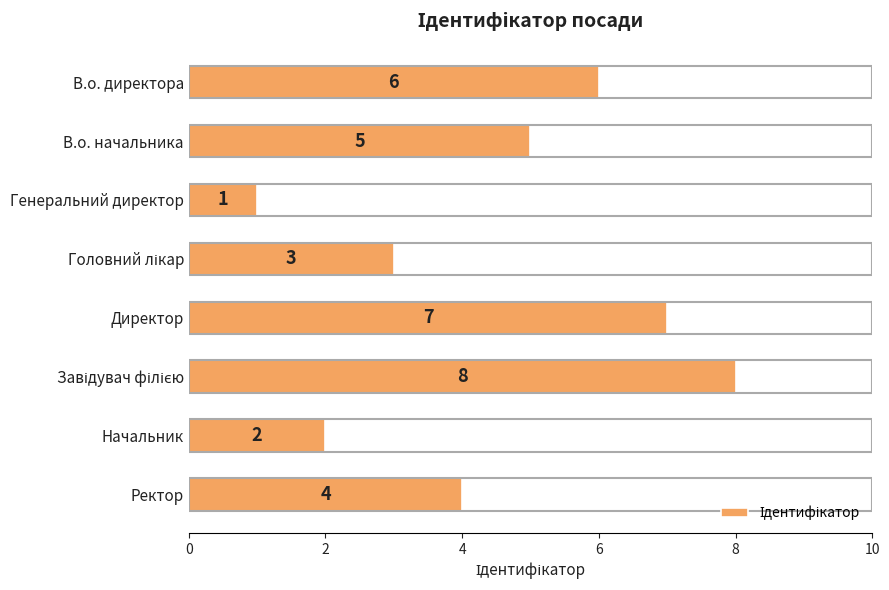

What is the change in value from Генеральний директор to Ректор?

+3